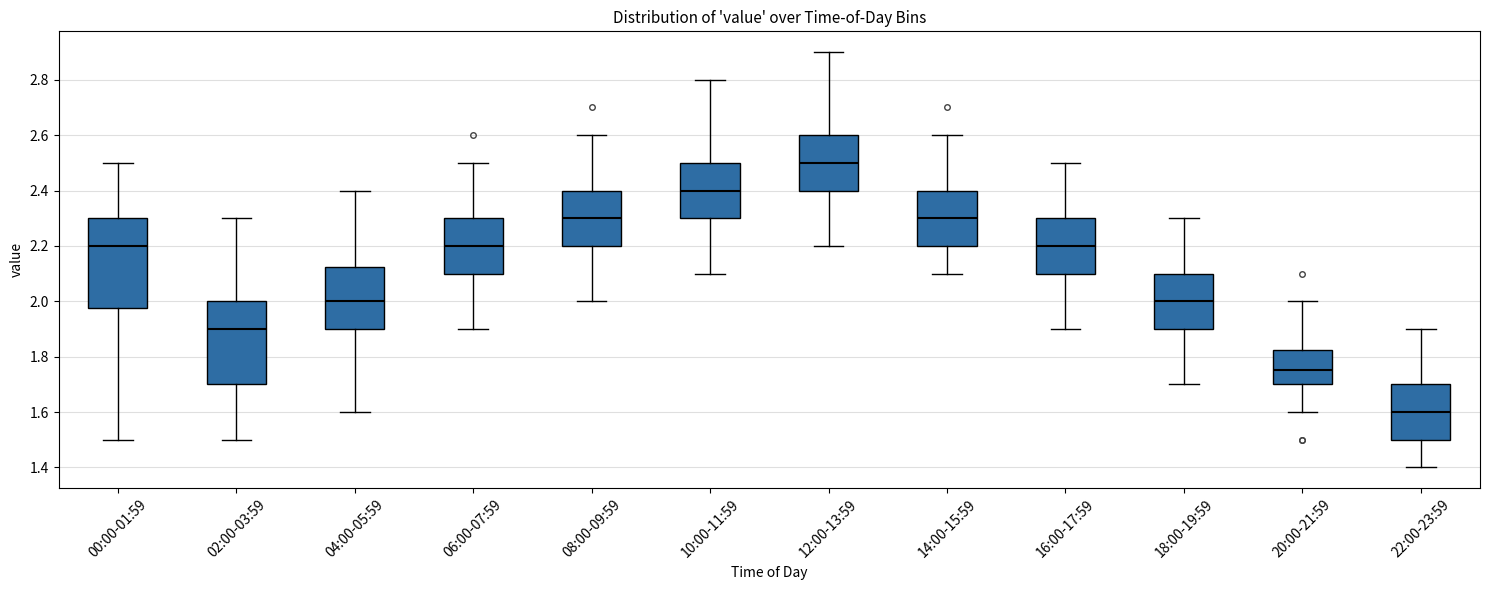

Reading left to right, transcribe this box plot: for each box, give where its median line is, the range the box spans, and where its two whiskers end, as read against the y-axis. The values are not printed on the chart, so give them approximately, as read against the axis.

00:00-01:59: median 2.20, box 1.98 to 2.30, whiskers 1.50 to 2.50
02:00-03:59: median 1.90, box 1.70 to 2.00, whiskers 1.50 to 2.30
04:00-05:59: median 2.00, box 1.90 to 2.12, whiskers 1.60 to 2.40
06:00-07:59: median 2.20, box 2.10 to 2.30, whiskers 1.90 to 2.50
08:00-09:59: median 2.30, box 2.20 to 2.40, whiskers 2.00 to 2.60
10:00-11:59: median 2.40, box 2.30 to 2.50, whiskers 2.10 to 2.80
12:00-13:59: median 2.50, box 2.40 to 2.60, whiskers 2.20 to 2.90
14:00-15:59: median 2.30, box 2.20 to 2.40, whiskers 2.10 to 2.60
16:00-17:59: median 2.20, box 2.10 to 2.30, whiskers 1.90 to 2.50
18:00-19:59: median 2.00, box 1.90 to 2.10, whiskers 1.70 to 2.30
20:00-21:59: median 1.76, box 1.70 to 1.82, whiskers 1.60 to 2.00
22:00-23:59: median 1.60, box 1.50 to 1.70, whiskers 1.40 to 1.90